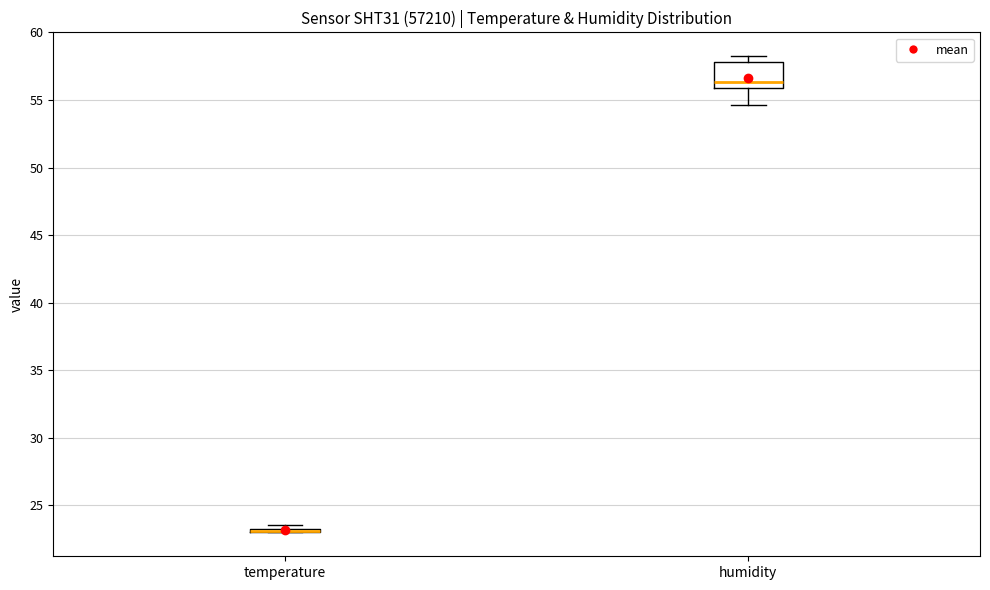

Reading left to right, read every box against the y-axis: the position of its median line, the range the box covers, and the ends of its whiskers. The values are not printed on the chart, so give them approximately, as read against the axis.

temperature: box collapsed to a line at 23.0, whiskers 23.0 to 23.5
humidity: median 56.5, box 56.0 to 58.0, whiskers 54.5 to 58.0 (just above the box's upper edge)